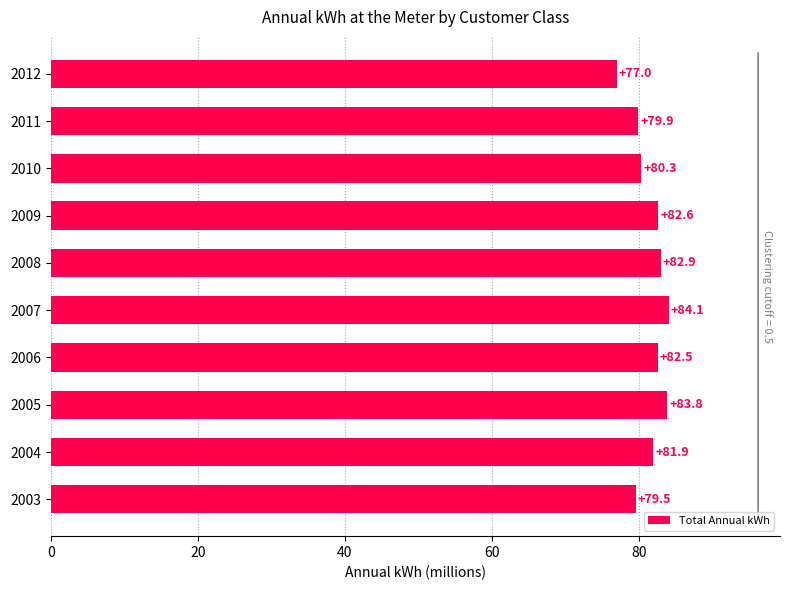

Are the bars horizontal?

Yes